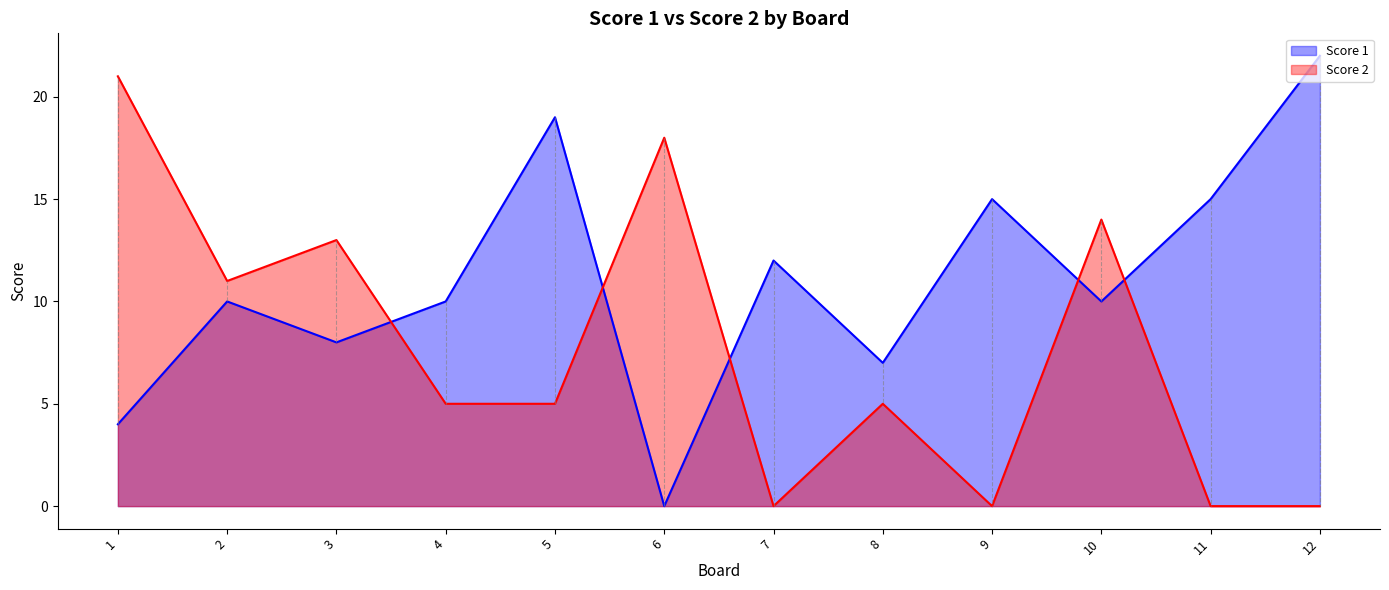

True or false: Score 1 and Score 2 cross at least once.

True